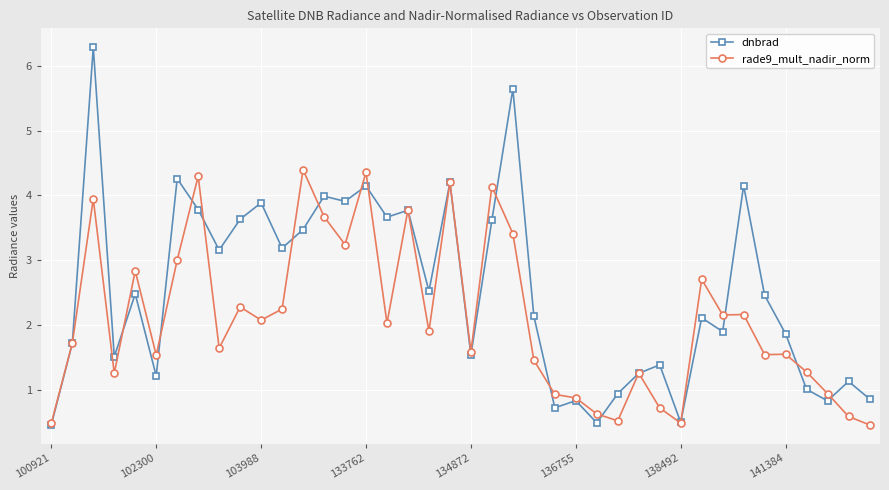

List the series in order of their peak value, lowest first.

rade9_mult_nadir_norm, dnbrad